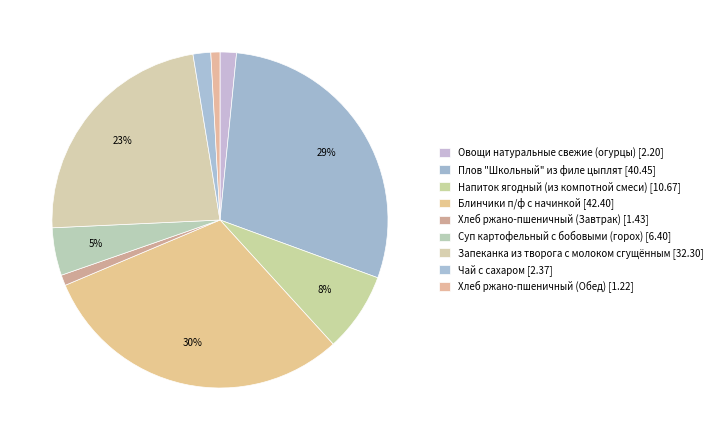

How many segments does this pie chart have?

9